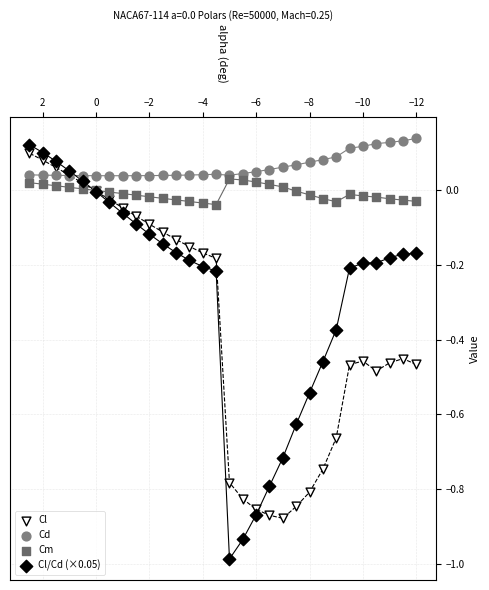

What are all the series names shown in the legend?

Cl, Cd, Cm, Cl/Cd (×0.05)